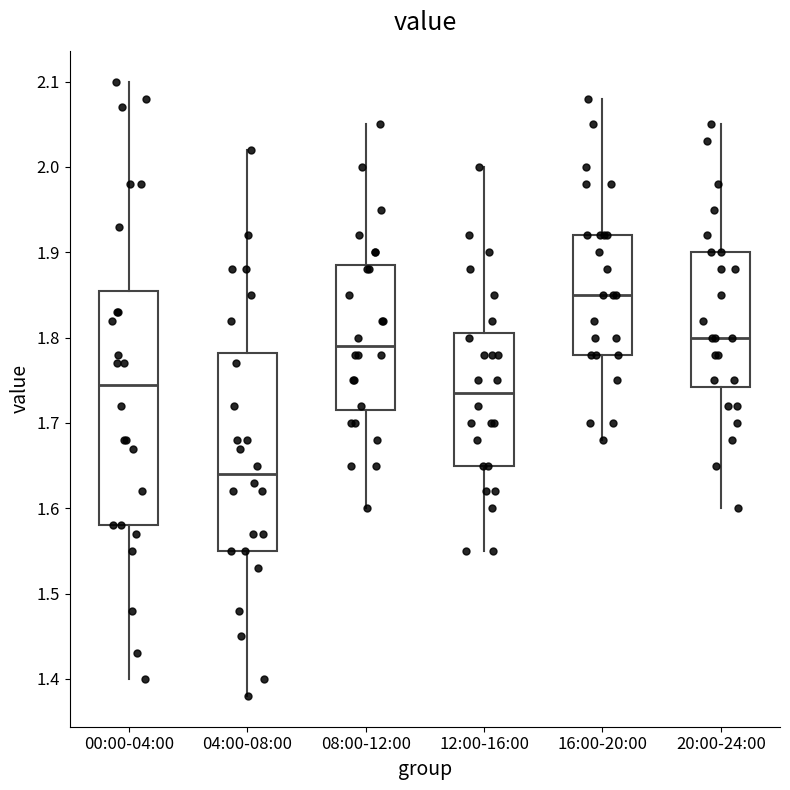

Reading left to right, transcribe this box plot: for each box, give where its median line is, the range the box spans, and where its two whiskers end, as read against the y-axis. The values are not printed on the chart, so give them approximately, as read against the axis.

00:00-04:00: median 1.75, box 1.58 to 1.86, whiskers 1.40 to 2.10
04:00-08:00: median 1.64, box 1.55 to 1.78, whiskers 1.38 to 2.02
08:00-12:00: median 1.79, box 1.72 to 1.89, whiskers 1.60 to 2.05
12:00-16:00: median 1.74, box 1.65 to 1.81, whiskers 1.55 to 2.00
16:00-20:00: median 1.85, box 1.78 to 1.92, whiskers 1.68 to 2.08
20:00-24:00: median 1.80, box 1.74 to 1.90, whiskers 1.60 to 2.05